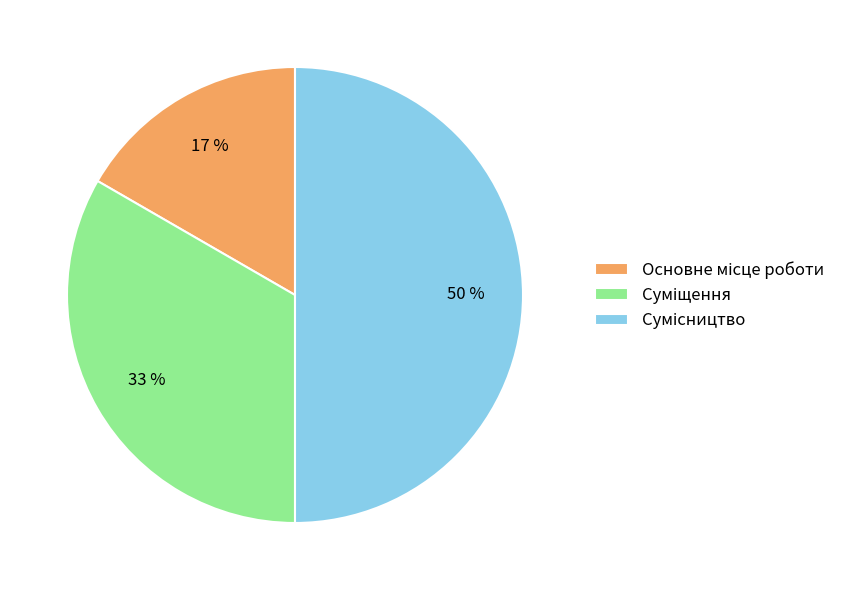

To the nearest percent, what is the difference between the largest and smallest slice percentages?

33%